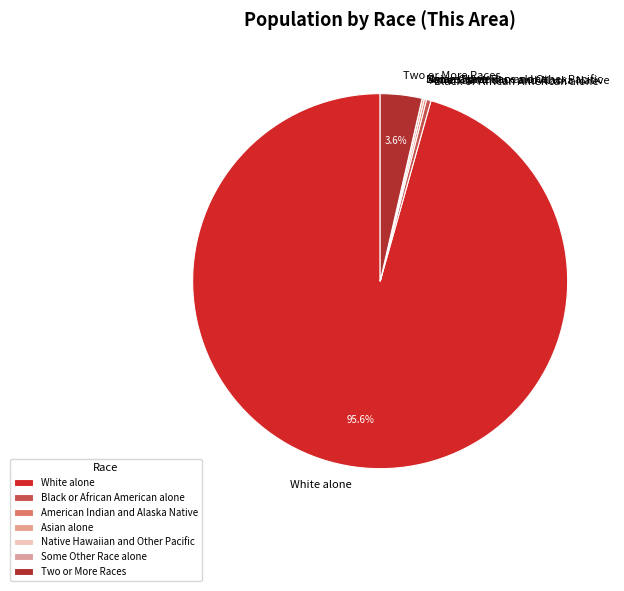

Which slice is the largest?

White alone